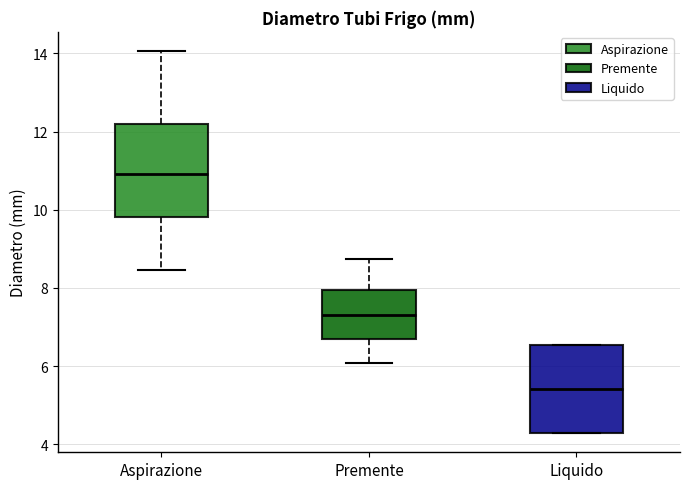

Reading left to right, read every box against the y-axis: the position of its median line, the range the box covers, and the ends of its whiskers. The values are not printed on the chart, so give them approximately, as read against the axis.

Aspirazione: median 11.0, box 9.8 to 12.2, whiskers 8.4 to 14.0
Premente: median 7.2, box 6.8 to 8.0, whiskers 6.0 to 8.8
Liquido: median 5.4, box 4.2 to 6.6, whiskers 4.2 to 6.6